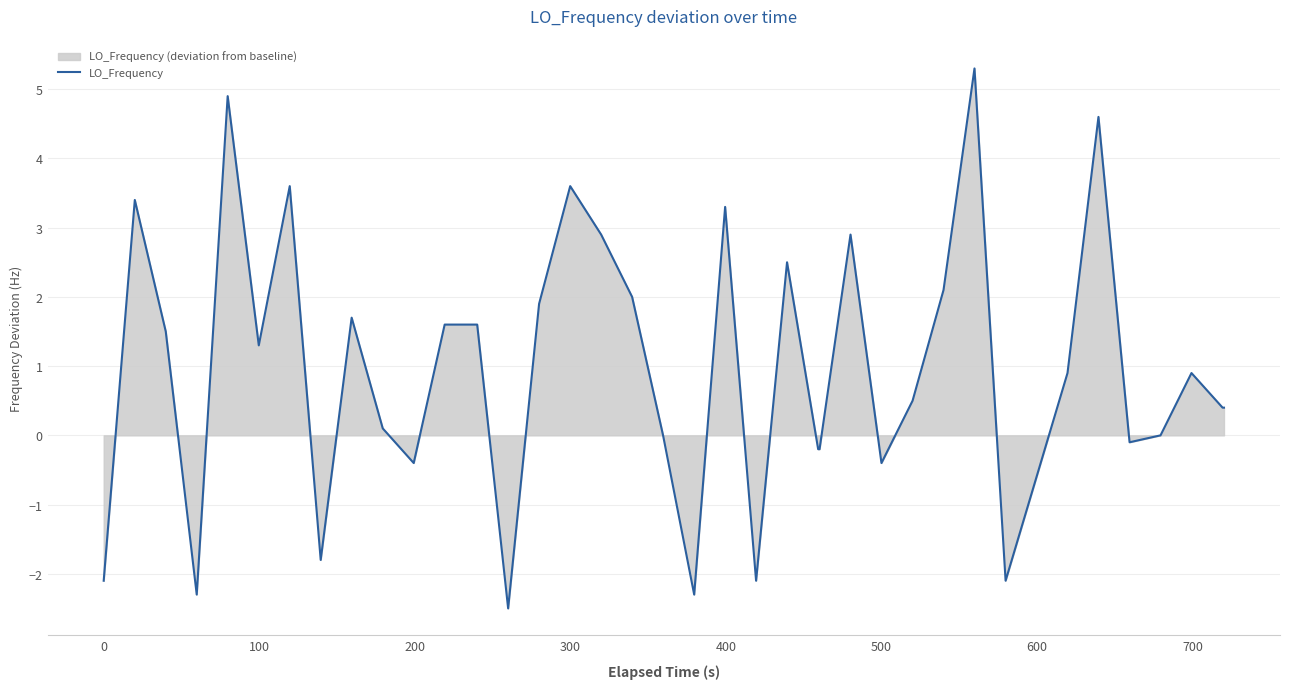

How many series are shown in this chart?

1